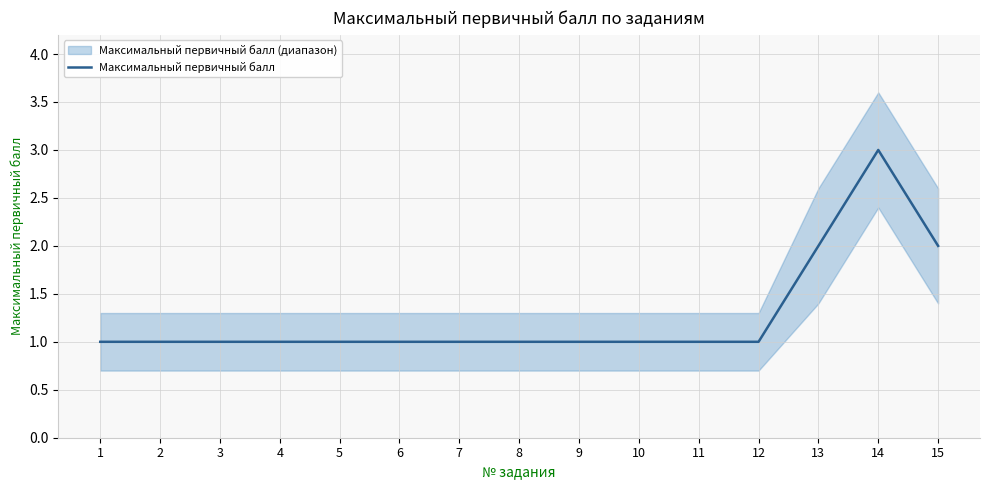

What is the value of the 9th point from the left?

1